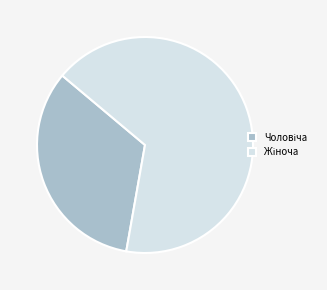

Is there any slice that represents more than half of the pie?

Yes